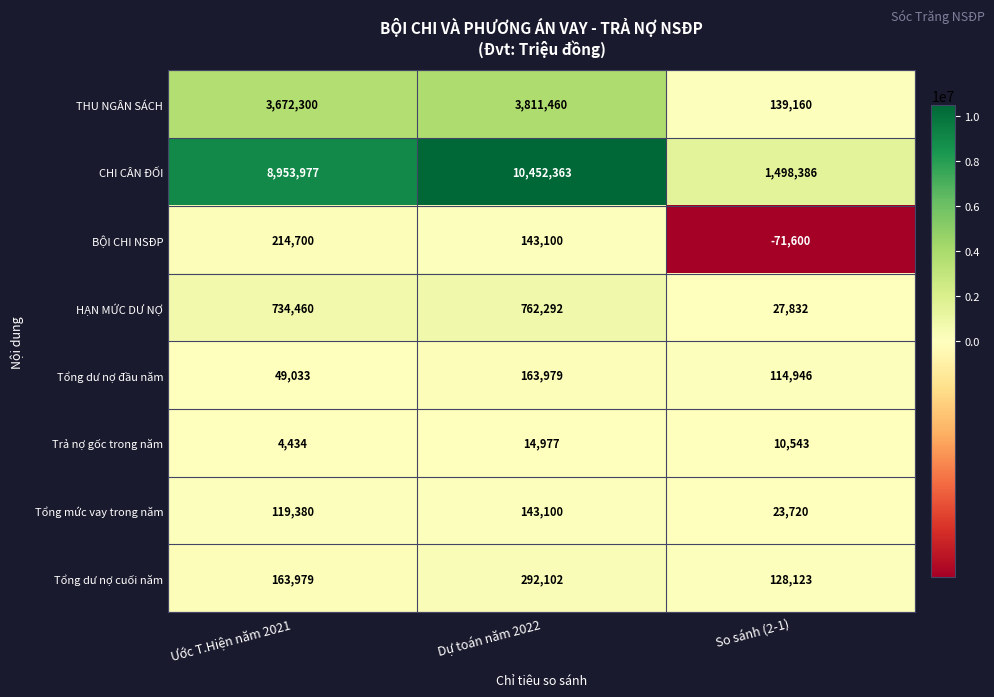

Reading right to left, extract all data points from this chart.

THU NGÂN SÁCH: So sánh (2-1)=139160	Dự toán năm 2022=3811460	Ước T.Hiện năm 2021=3672300
CHI CÂN ĐỐI: So sánh (2-1)=1498386	Dự toán năm 2022=10452363	Ước T.Hiện năm 2021=8953977
BỘI CHI NSĐP: So sánh (2-1)=-71600	Dự toán năm 2022=143100	Ước T.Hiện năm 2021=214700
HẠN MỨC DƯ NỢ: So sánh (2-1)=27832	Dự toán năm 2022=762292	Ước T.Hiện năm 2021=734460
Tổng dư nợ đầu năm: So sánh (2-1)=114946	Dự toán năm 2022=163979	Ước T.Hiện năm 2021=49033
Trả nợ gốc trong năm: So sánh (2-1)=10543	Dự toán năm 2022=14977	Ước T.Hiện năm 2021=4434
Tổng mức vay trong năm: So sánh (2-1)=23720	Dự toán năm 2022=143100	Ước T.Hiện năm 2021=119380
Tổng dư nợ cuối năm: So sánh (2-1)=128123	Dự toán năm 2022=292102	Ước T.Hiện năm 2021=163979